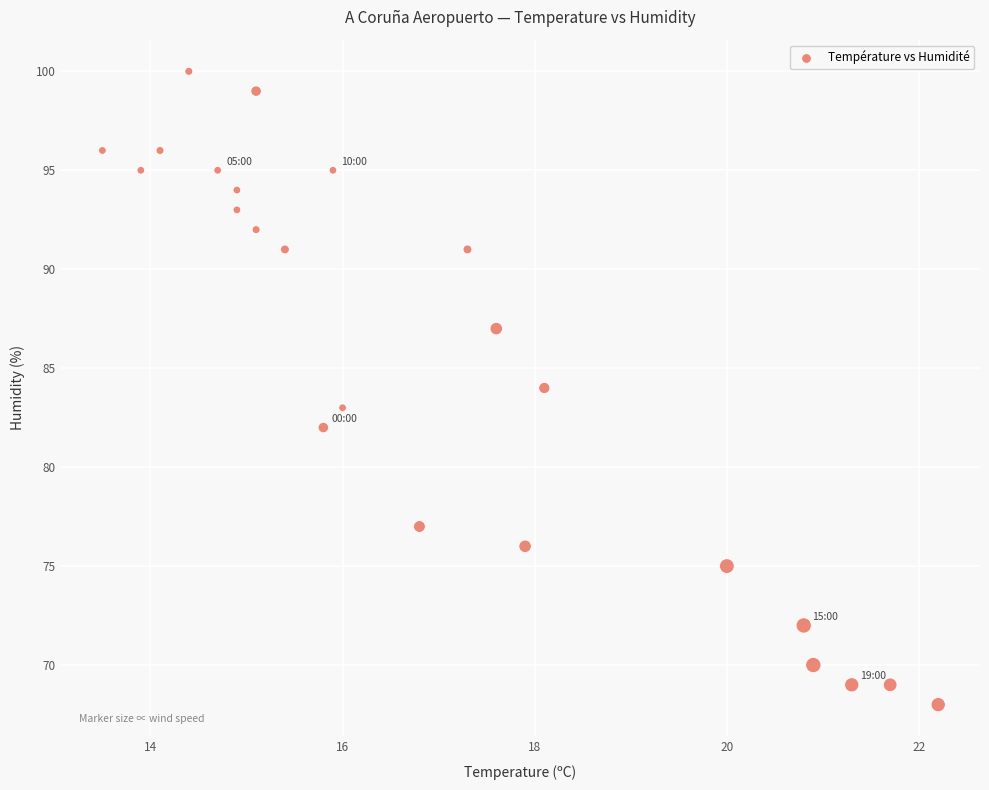

What is the range of Y values (max minus min)?

32